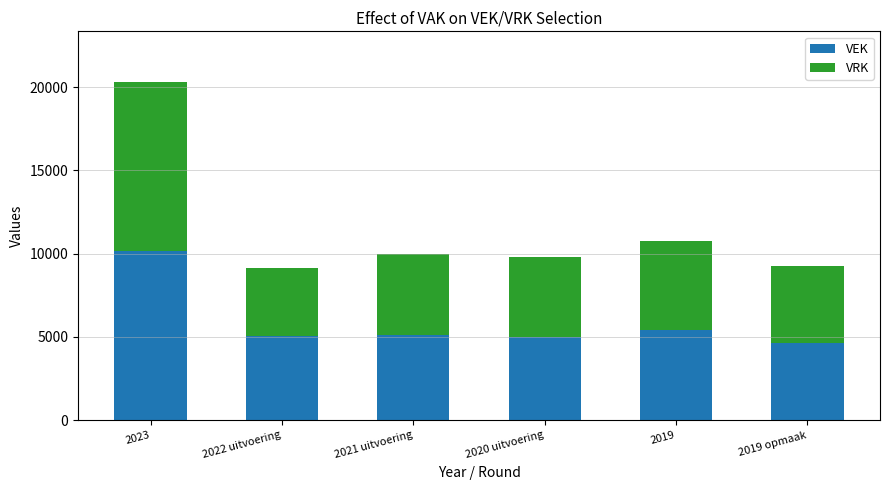

Which category has the highest value in the VEK series?

2023